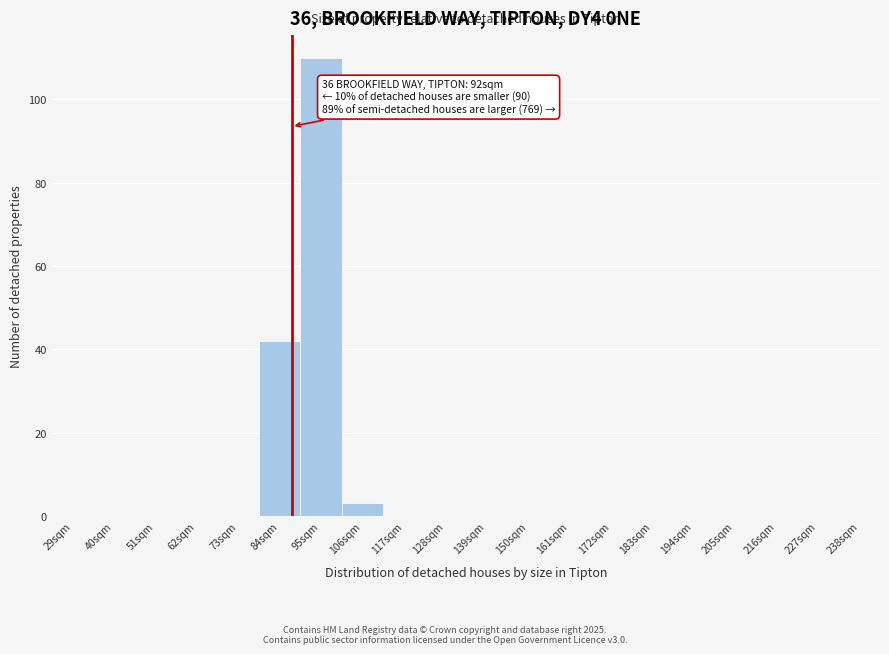

Reading left to right, transcribe all the data shown in this chart.

29sqm=0	40sqm=0	51sqm=0	62sqm=0	73sqm=0	84sqm=42	95sqm=110	106sqm=3	117sqm=0	128sqm=0	139sqm=0	150sqm=0	161sqm=0	172sqm=0	183sqm=0	194sqm=0	205sqm=0	216sqm=0	227sqm=0	238sqm=0